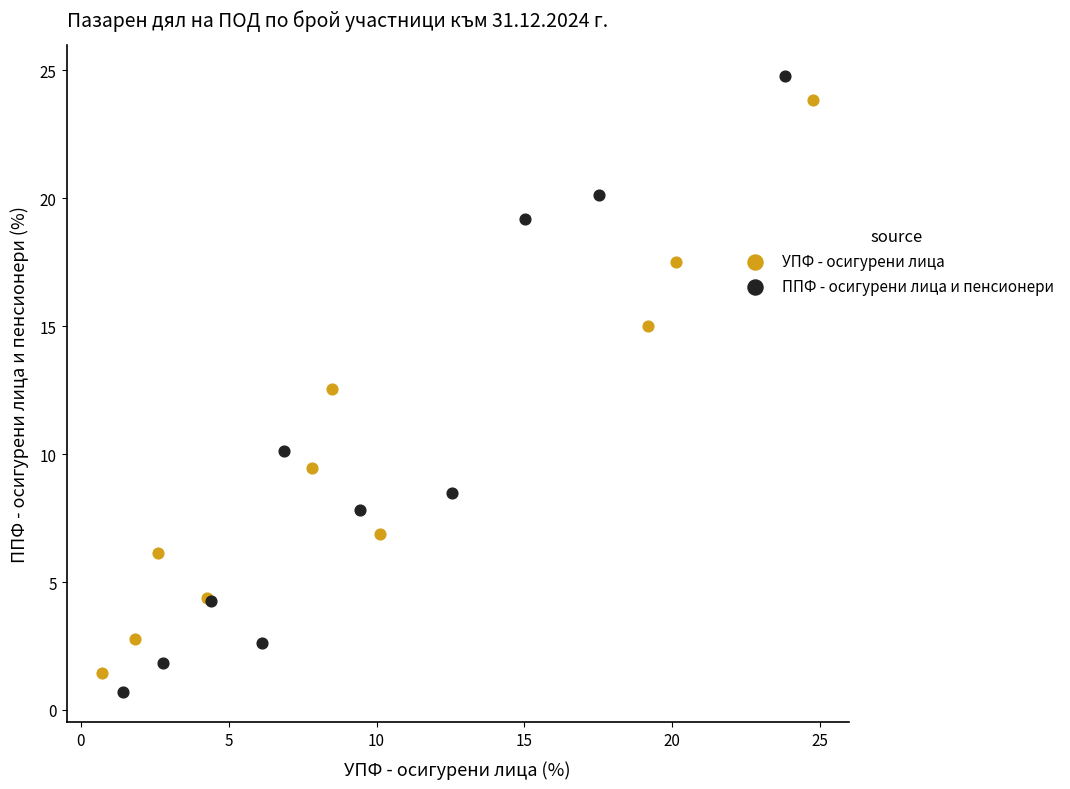

Which series has the largest Y range (max minus min)?

ППФ - осигурени лица и пенсионери